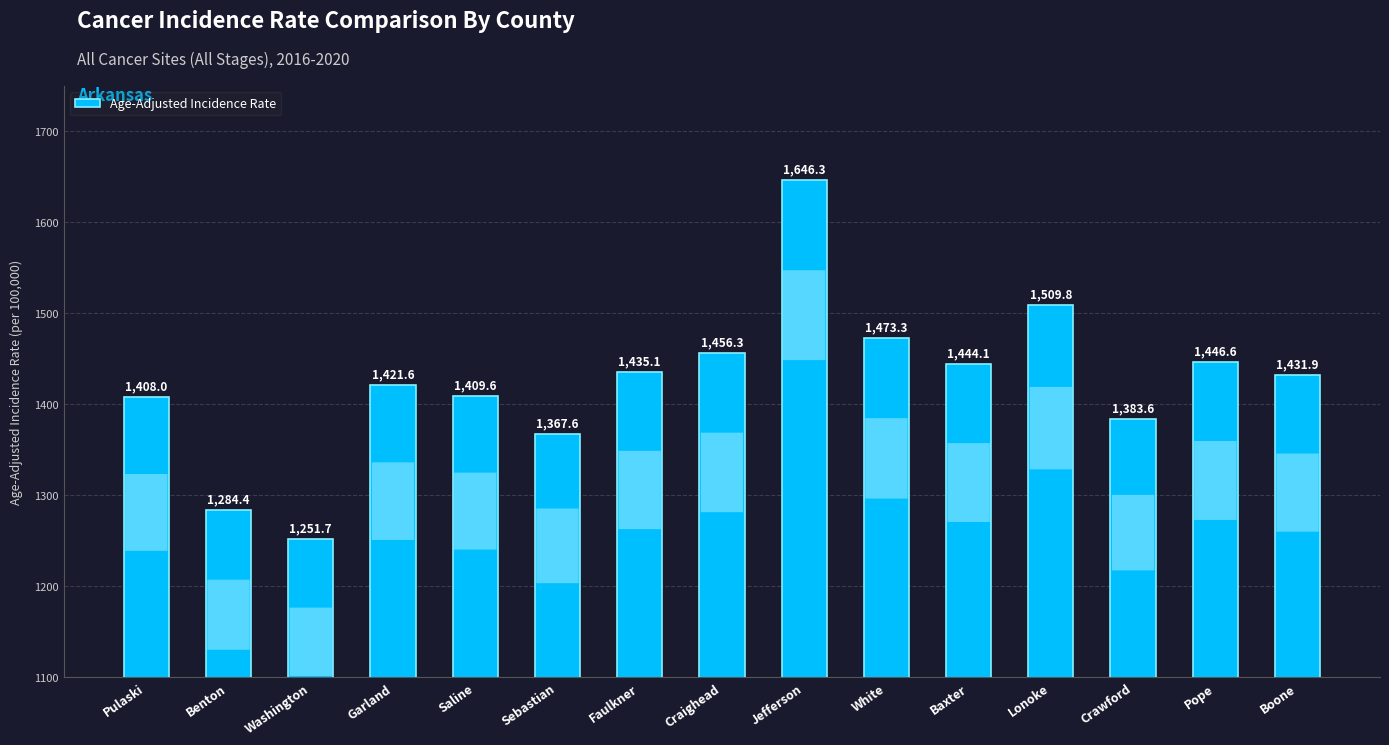

Where does the data first go above 1431?

Faulkner